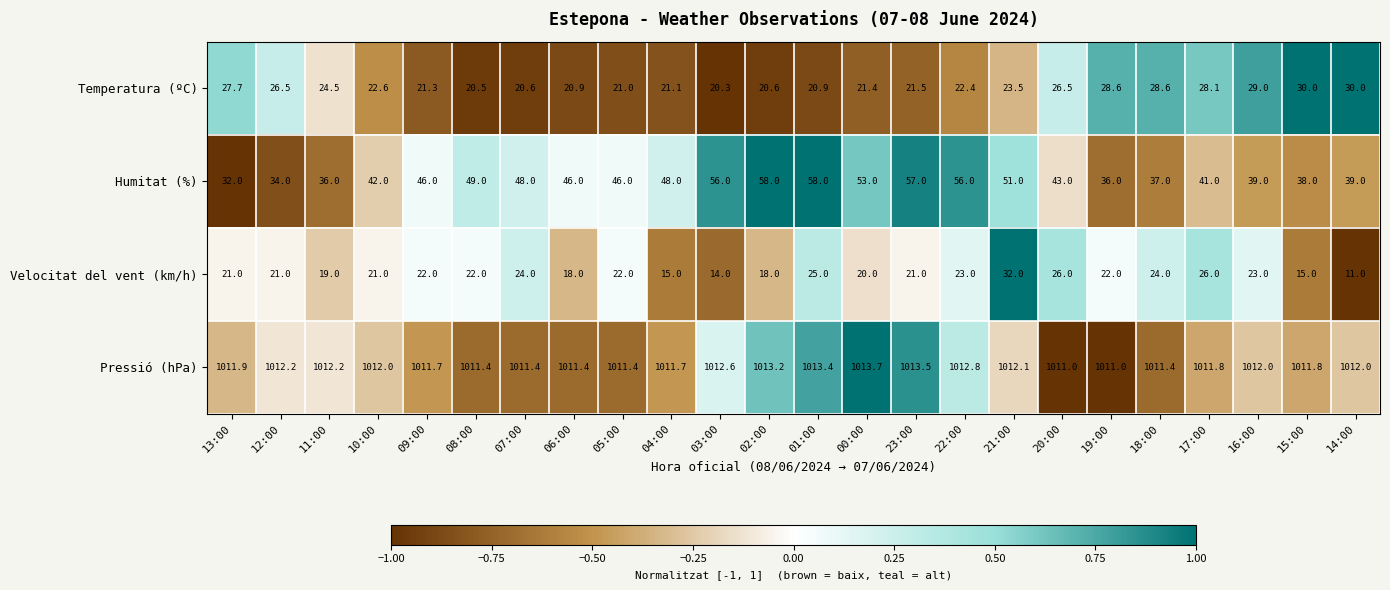

What is the average value of the Humitat (%) series?

45.4